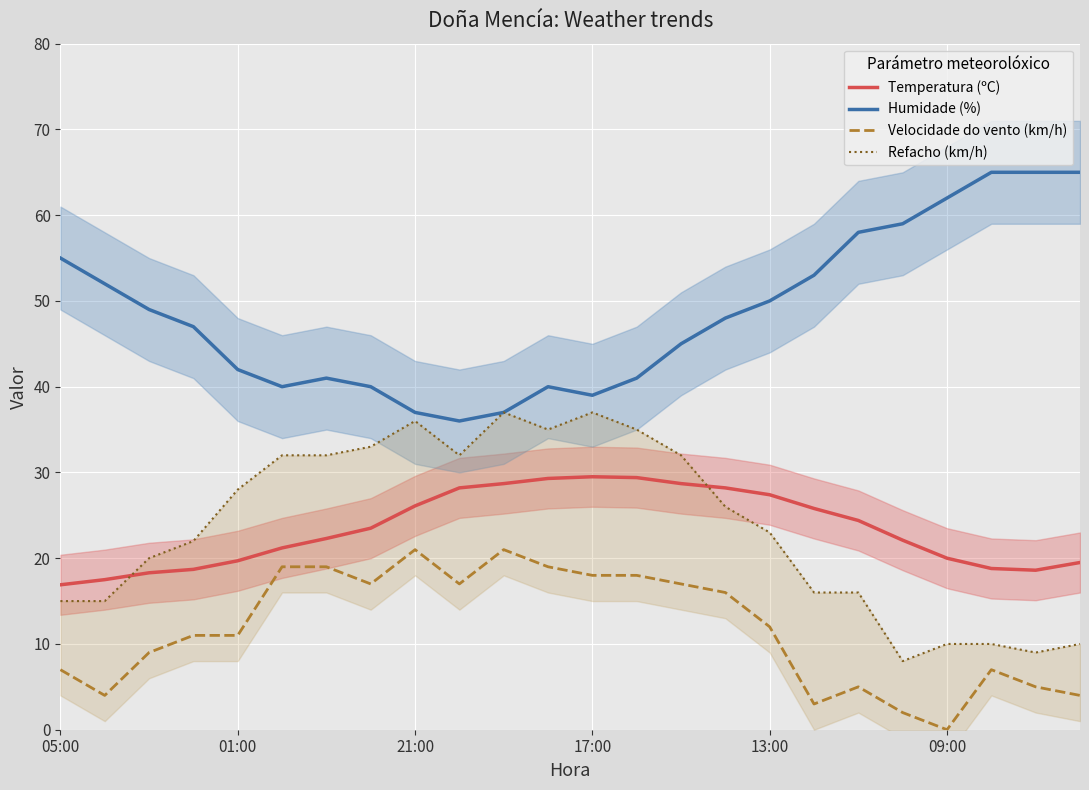

At which category is the sum across all series the highest?

10